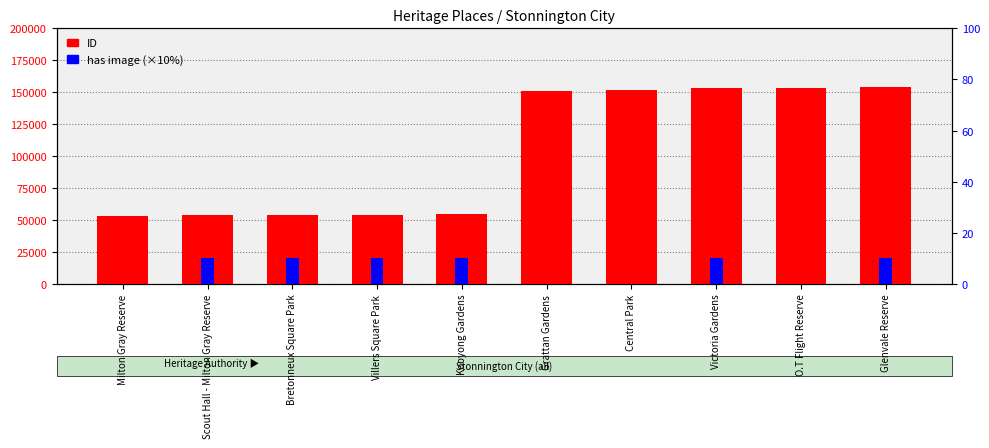

Reading left to right, transcribe all the data shown in this chart.

Milton Gray Reserve=53139	Scout Hall - Milton Gray Reserve=53694	Bretonneux Square Park=53869	Villers Square Park=54159	Kooyong Gardens=54812	Grattan Gardens=150925	Central Park=151964	Victoria Gardens=153212	O.T Flight Reserve=153268	Glenvale Reserve=154203